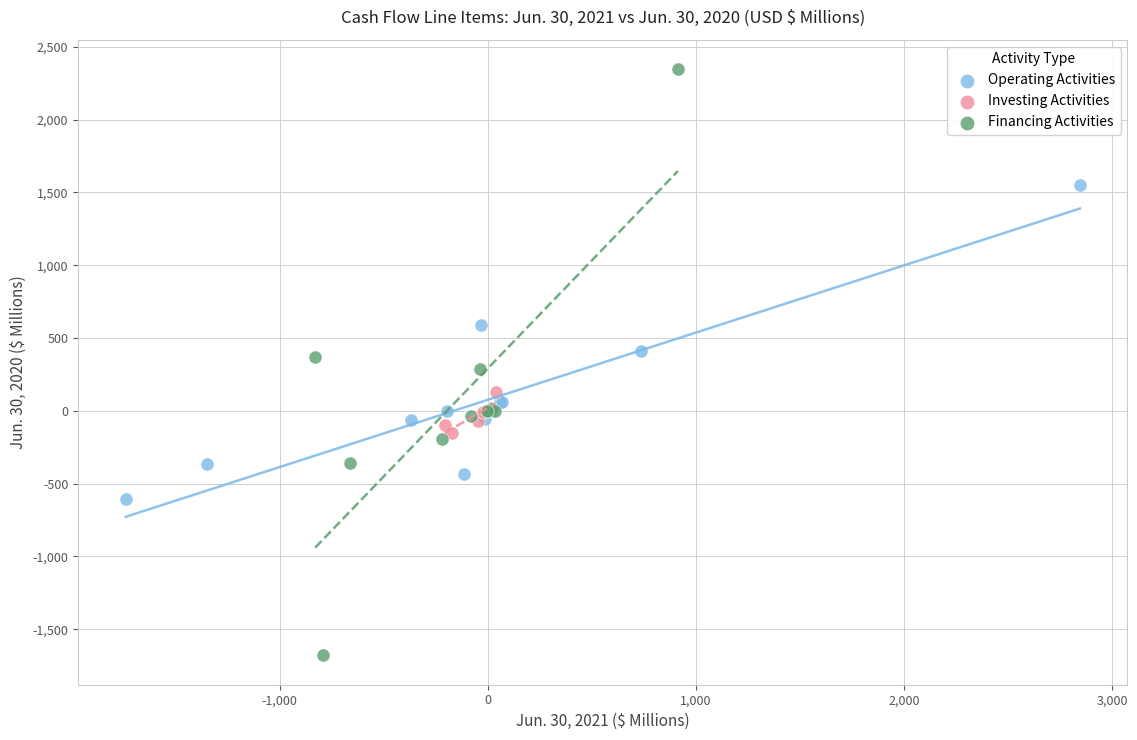

Which series reaches the maximum Y coordinate?

Financing Activities